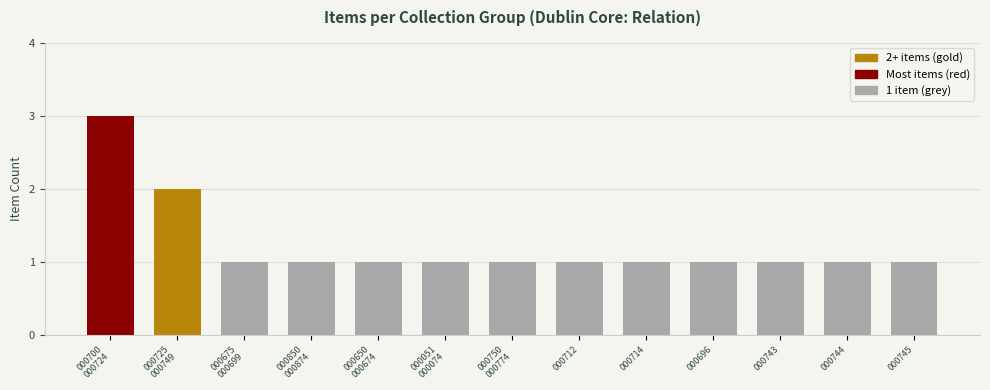

What is the average value?

1